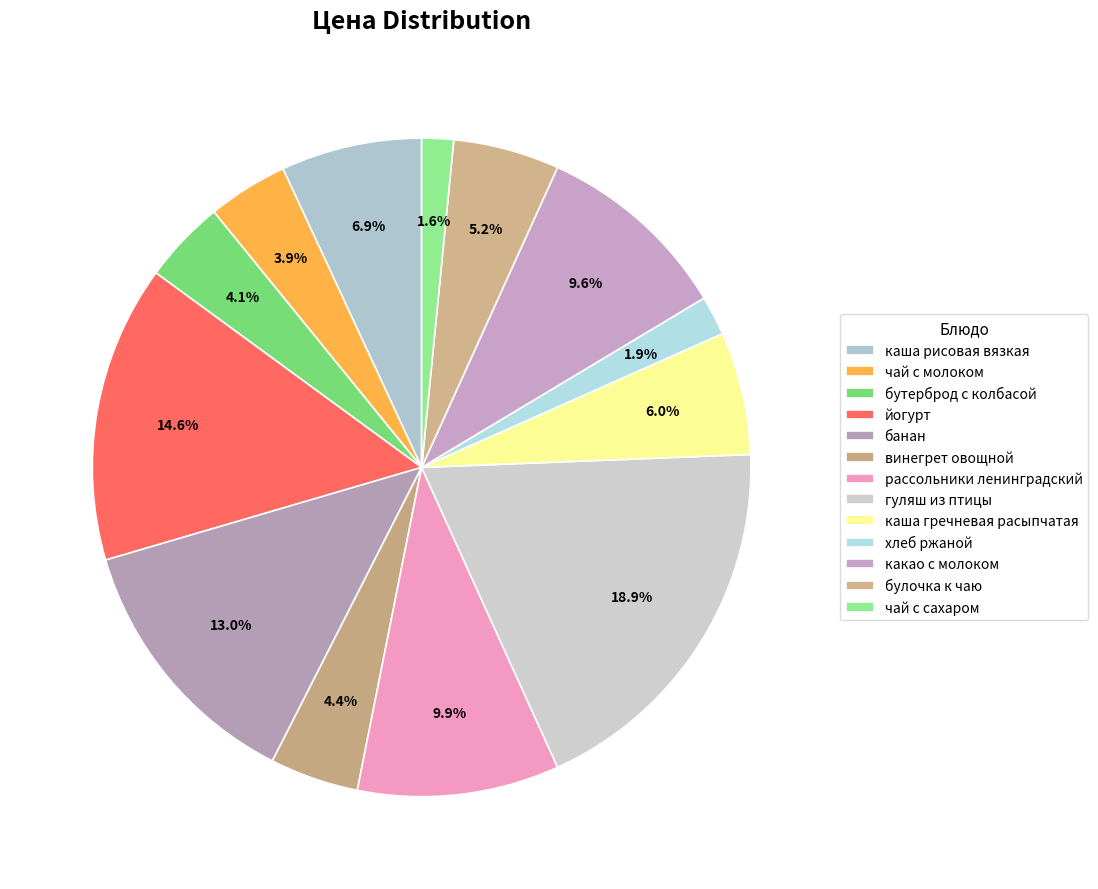

What is the smallest slice in the pie chart?

чай с сахаром